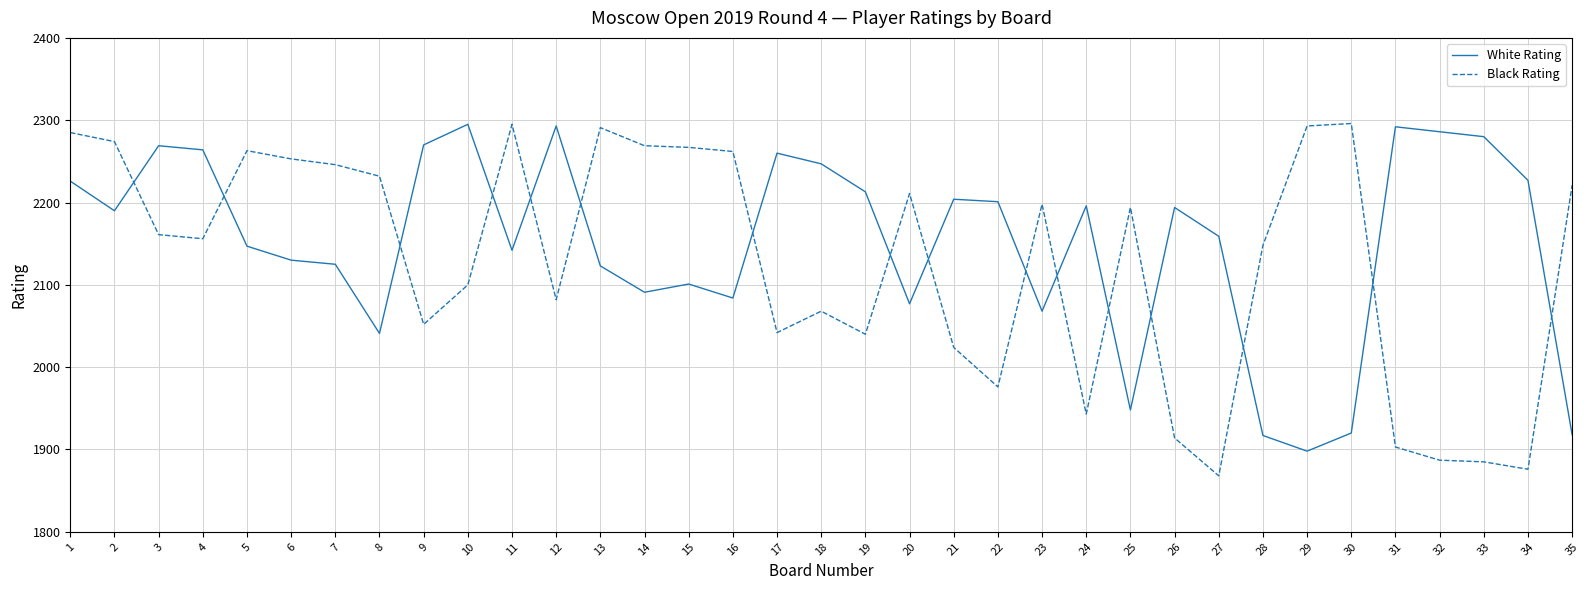

Which series has the largest range (max minus min)?

Black Rating